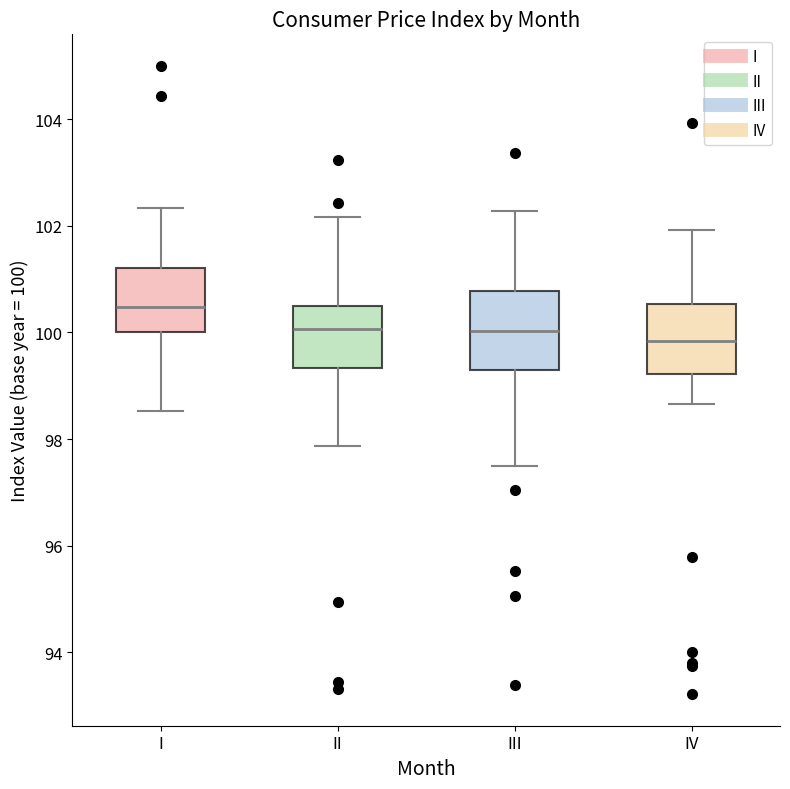

Reading left to right, read every box against the y-axis: the position of its median line, the range the box covers, and the ends of its whiskers. The values are not printed on the chart, so give them approximately, as read against the axis.

I: median 100.4, box 100.0 to 101.2, whiskers 98.6 to 102.4
II: median 100.0, box 99.4 to 100.4, whiskers 97.8 to 102.2
III: median 100.0, box 99.4 to 100.8, whiskers 97.4 to 102.2
IV: median 99.8, box 99.2 to 100.6, whiskers 98.6 to 102.0